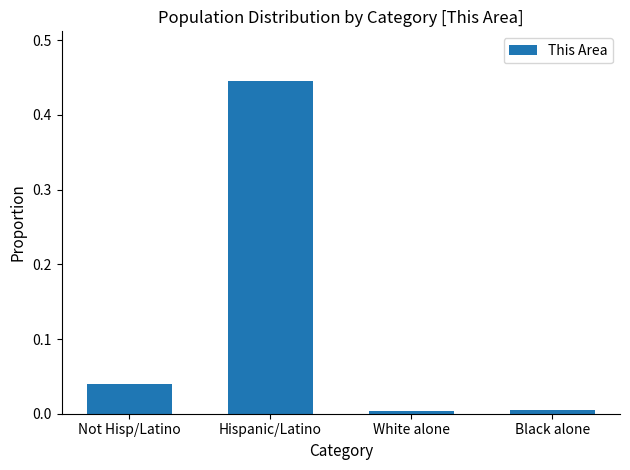

What position from the left is Hispanic/Latino?

2